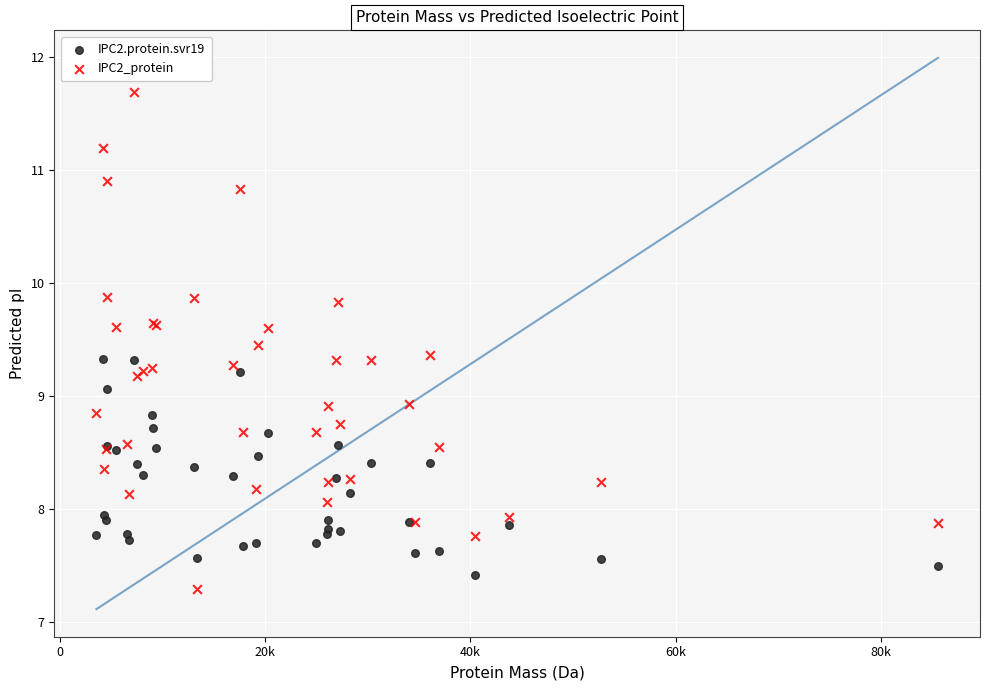

Which series contains the highest Y value?

IPC2_protein